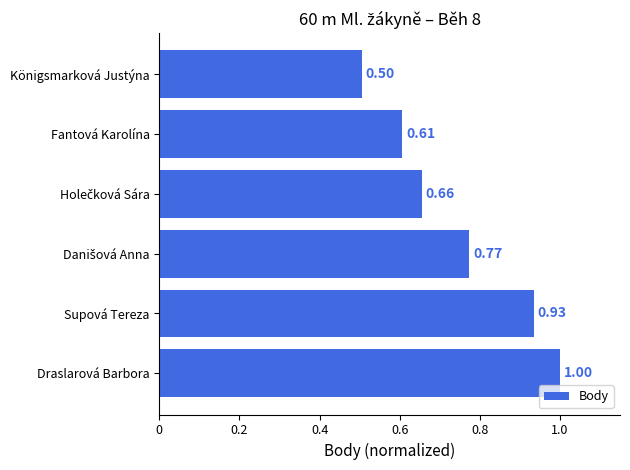

What is the sum of the values at Fantová Karolína and Draslarová Barbora?

1.6